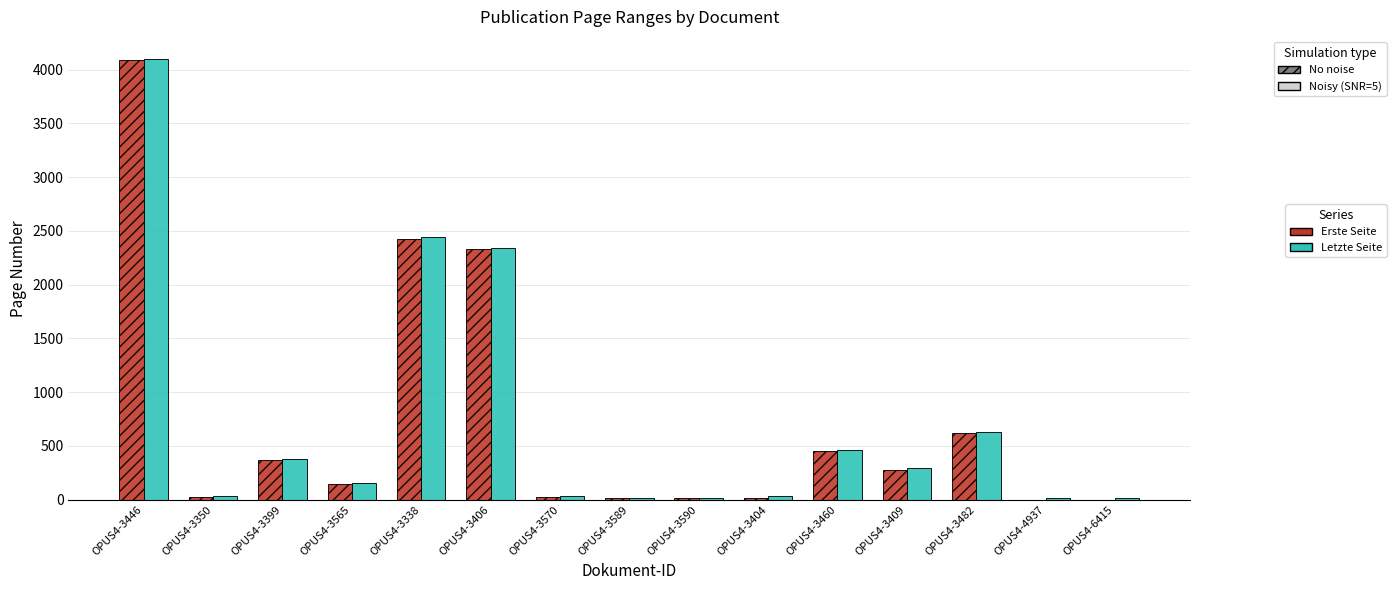

Does the chart contain stacked bars?

No